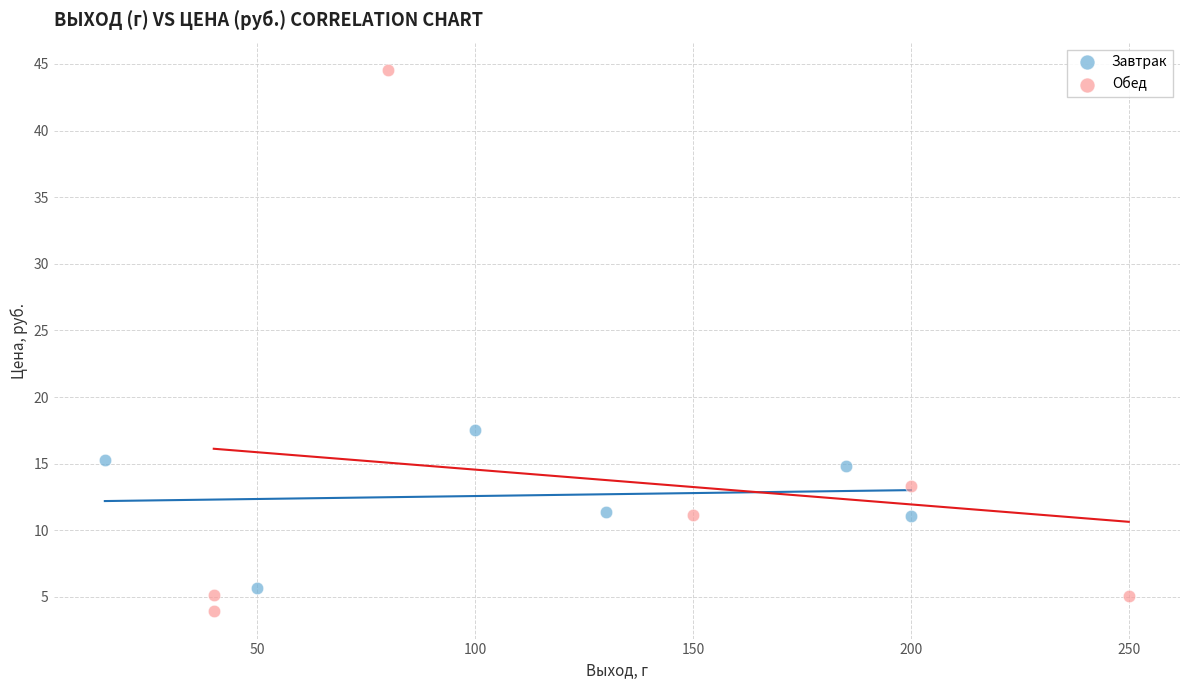

Which series contains the lowest Y value?

Обед